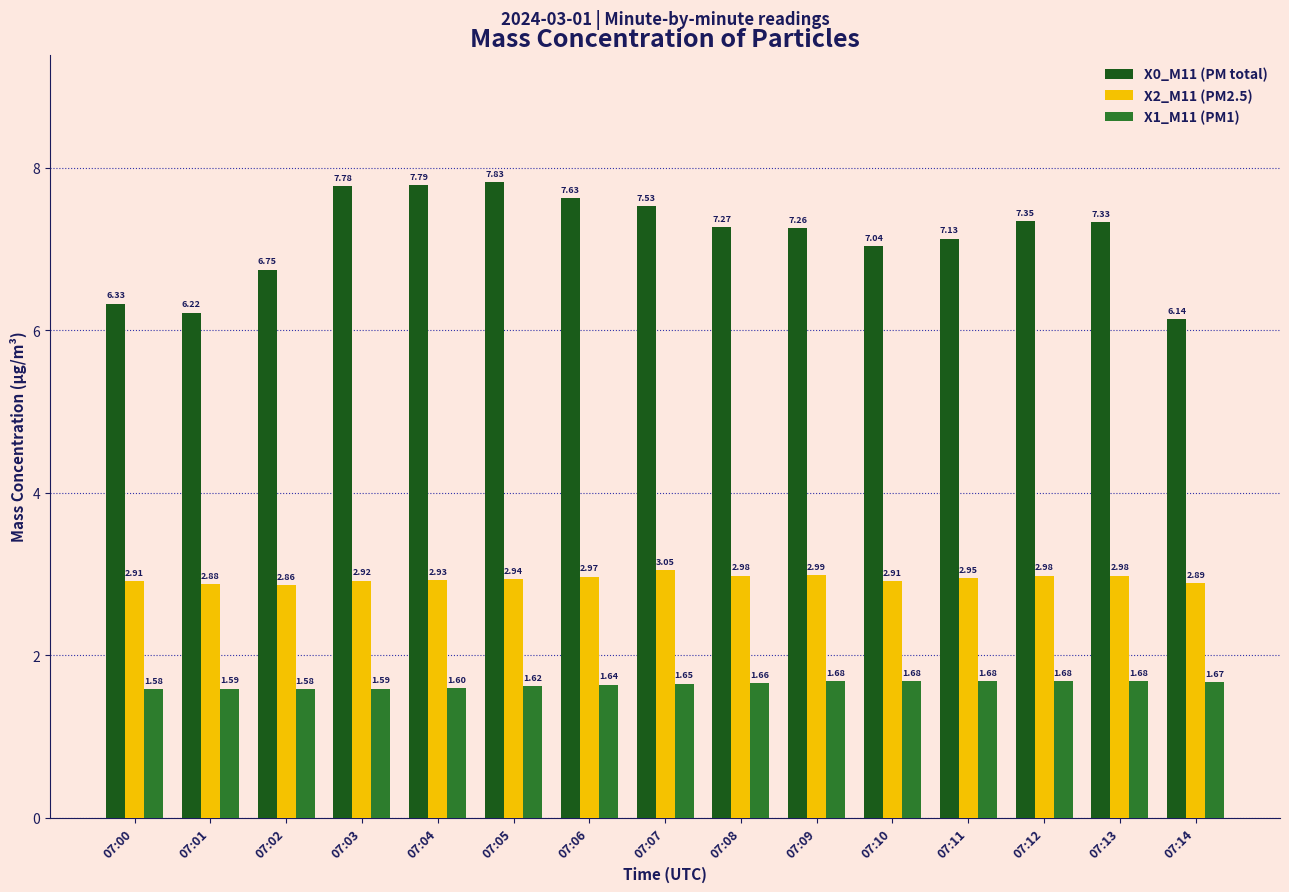

At which category is the sum across all series the highest?

07:05